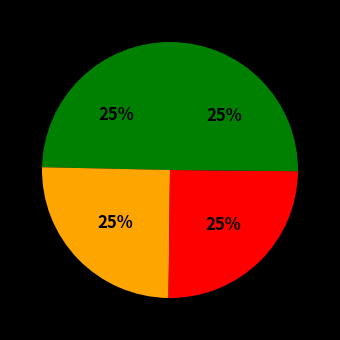

Is there any slice that represents more than half of the pie?

No